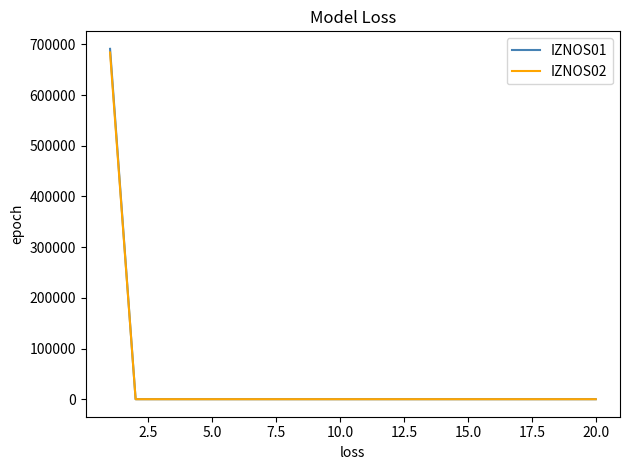

What is the highest value of the IZNOS02 series?

684168.2